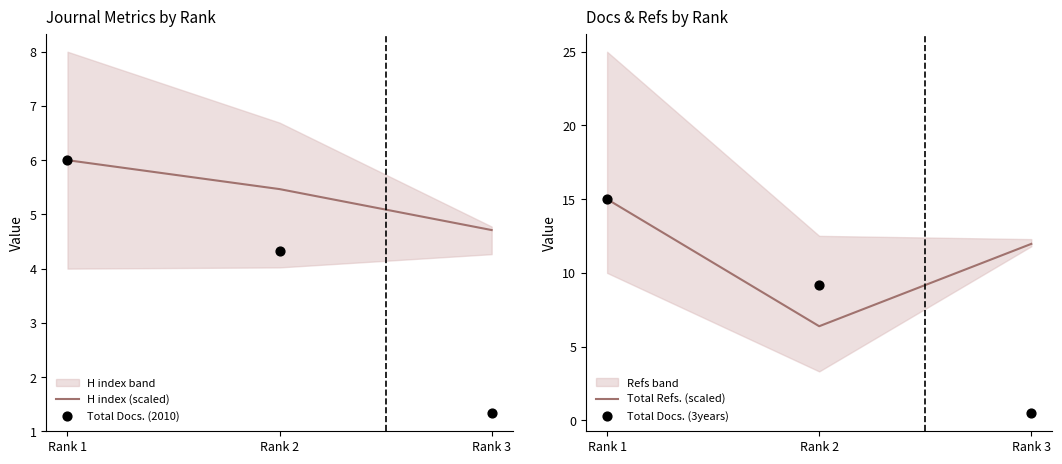

Is the value of Total Refs. (scaled) at Rank 2 greater than the value of H index (scaled) at Rank 1?

Yes